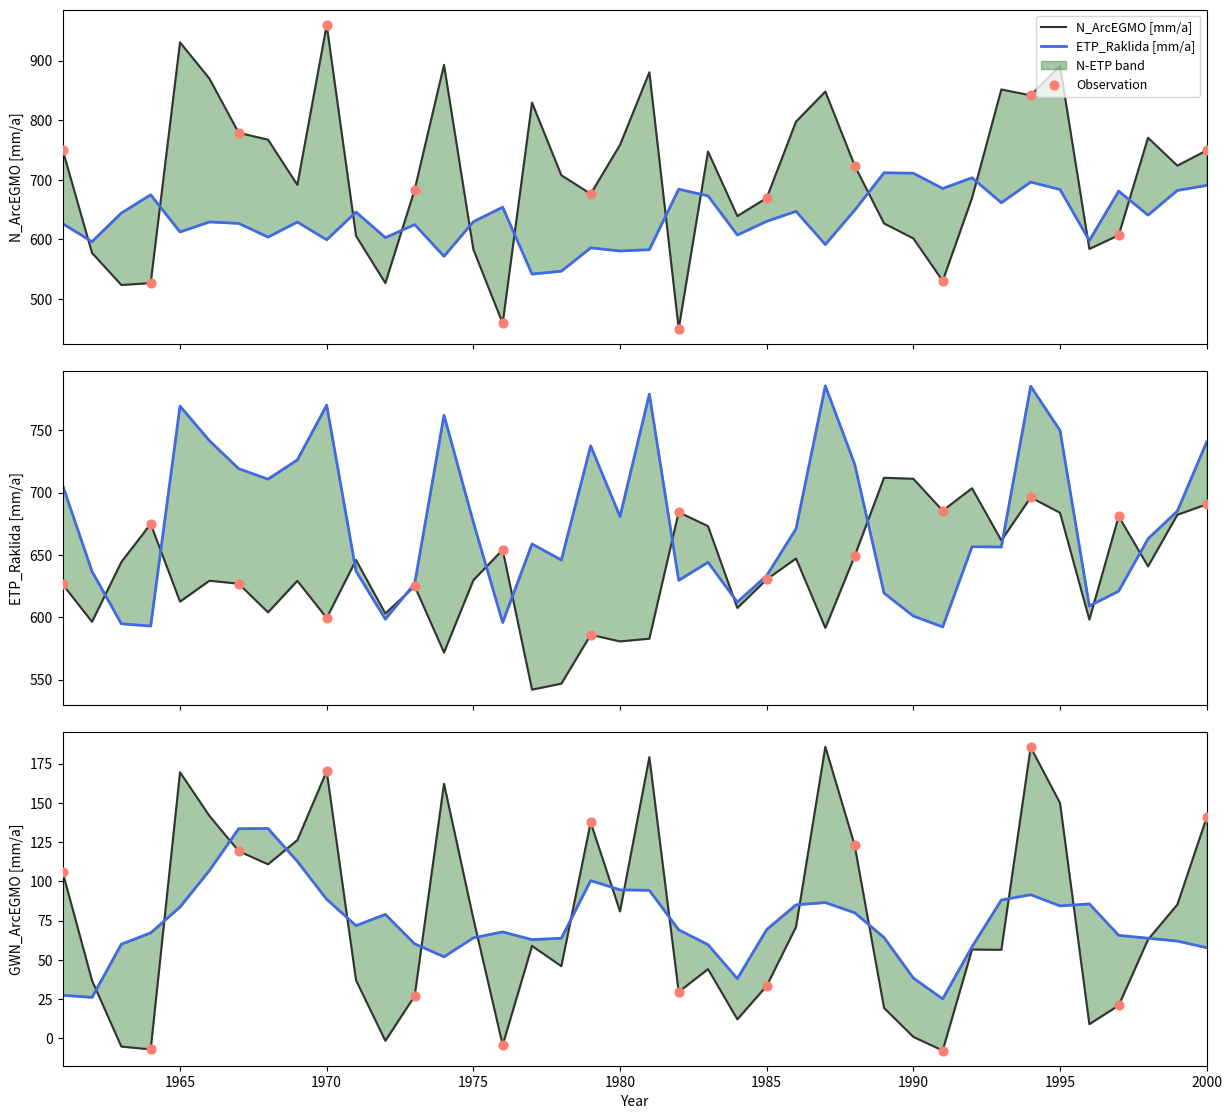

At how many categories does at least one series exceed 792?

11